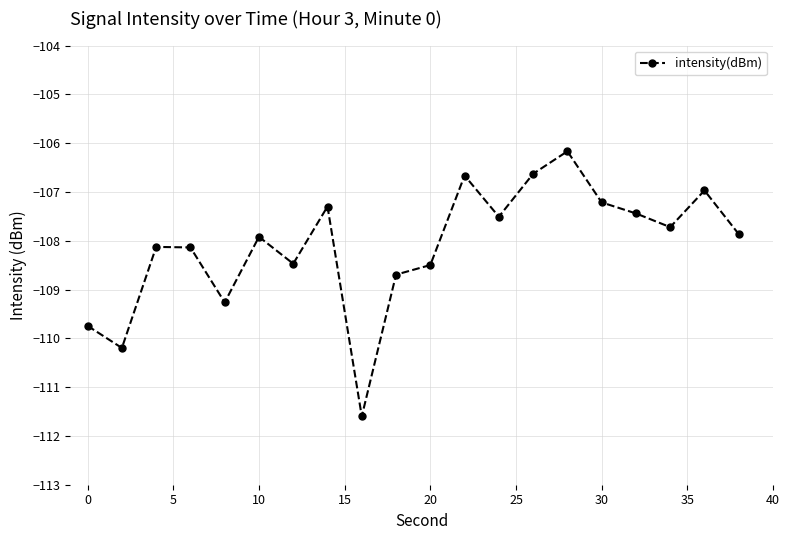

What is the maximum value shown in the chart?

-106.2